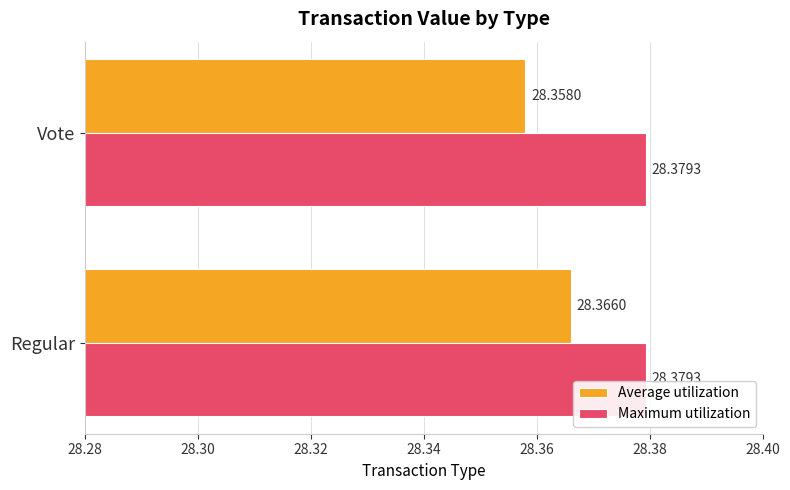

Where is Average utilization nearest to the value 28?

Vote